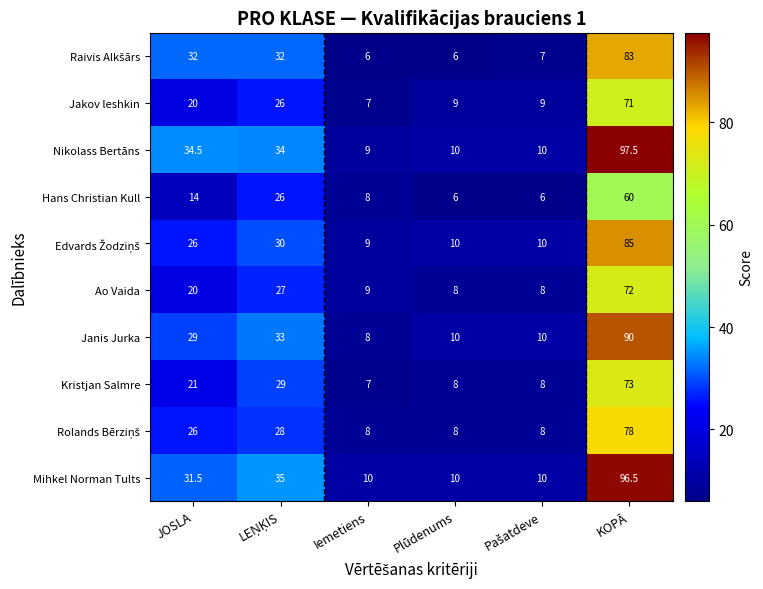

Which series has the largest range (max minus min)?

Nikolass Bertāns